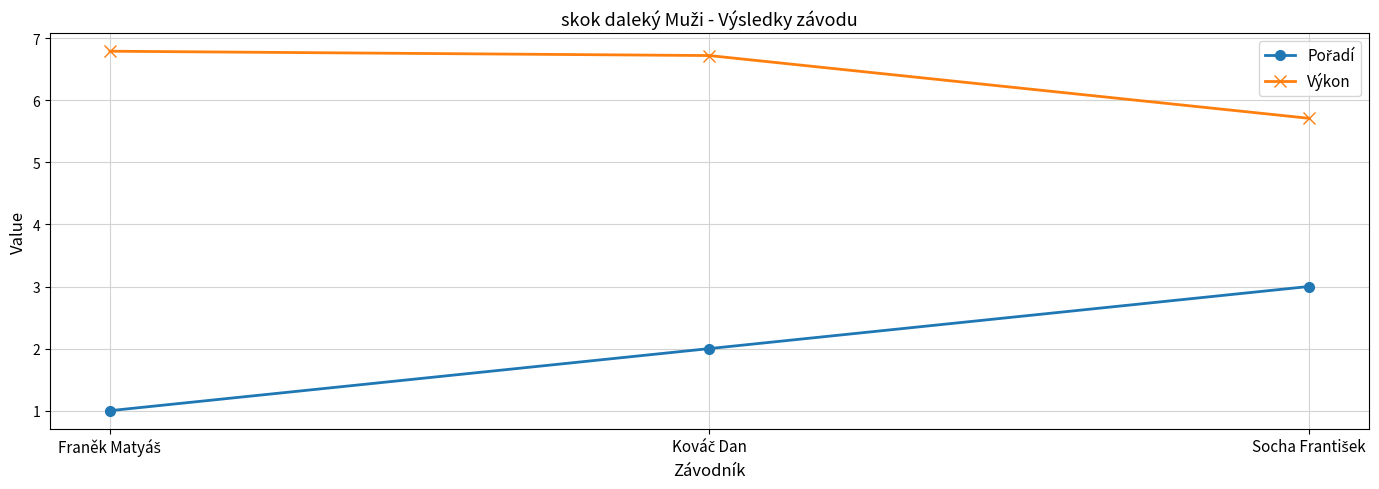

At how many categories does at least one series exceed 5?

3